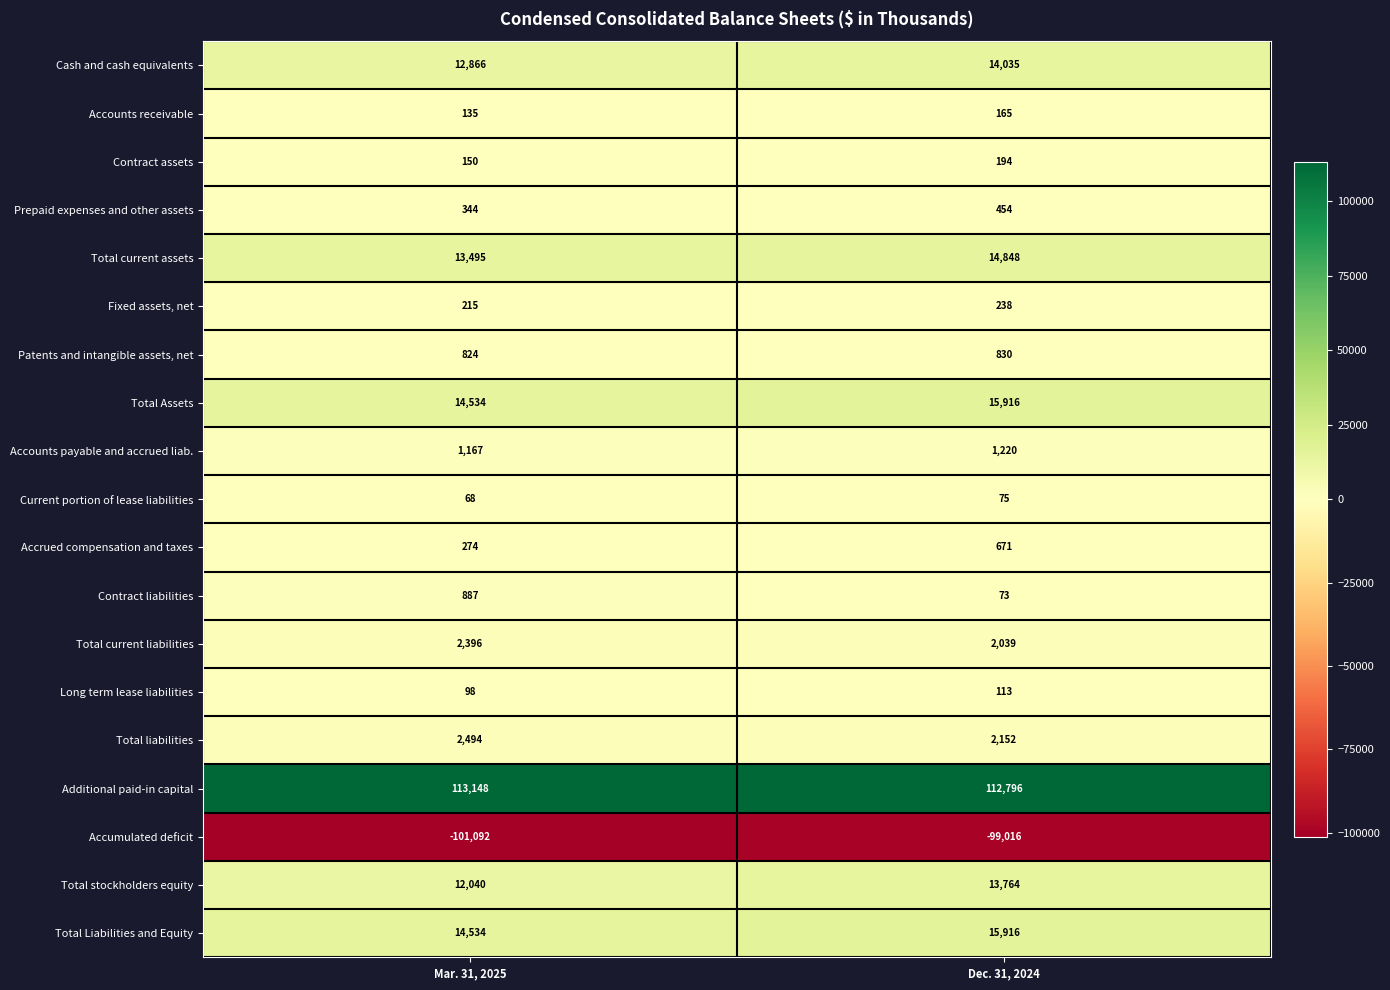

What is the total value across all series at Mar. 31, 2025?

88577